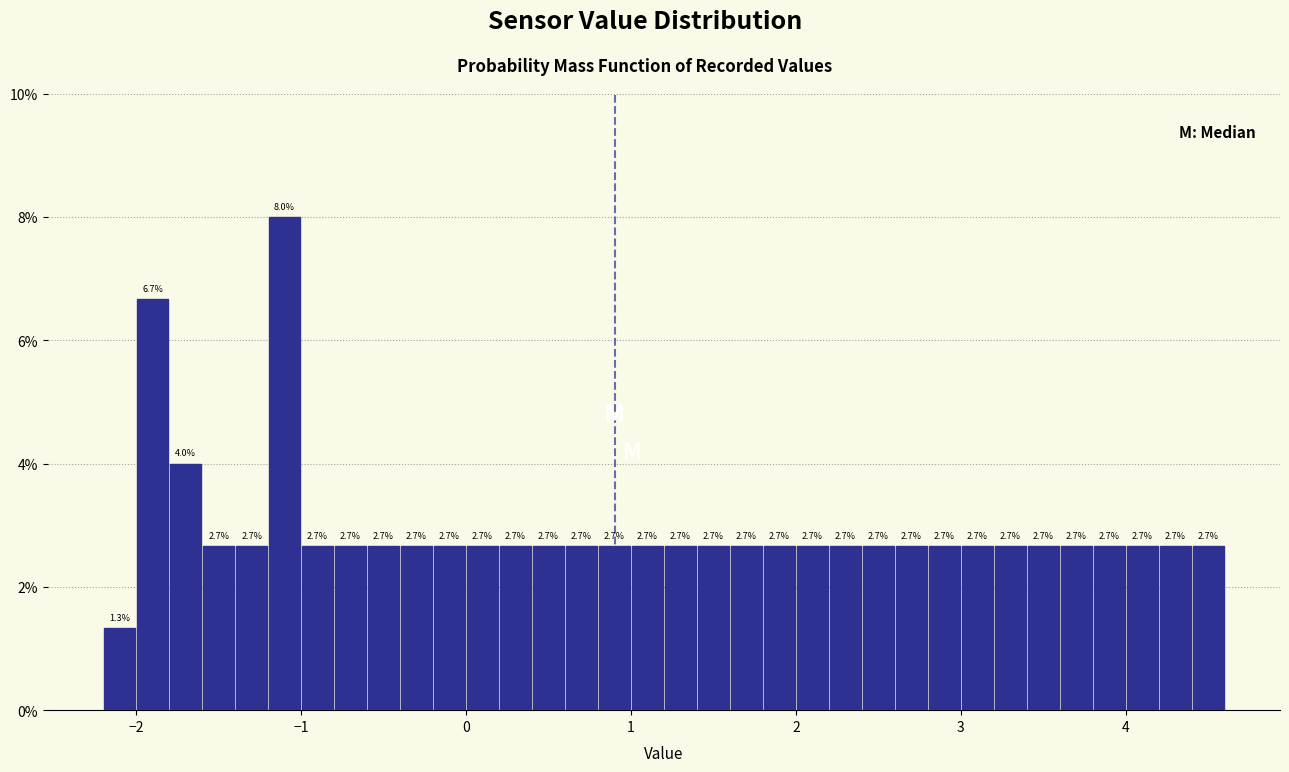

Around what value on the x-axis is the tallest bar? Give the approximate position of its centre, as read against the axis.

-1.1